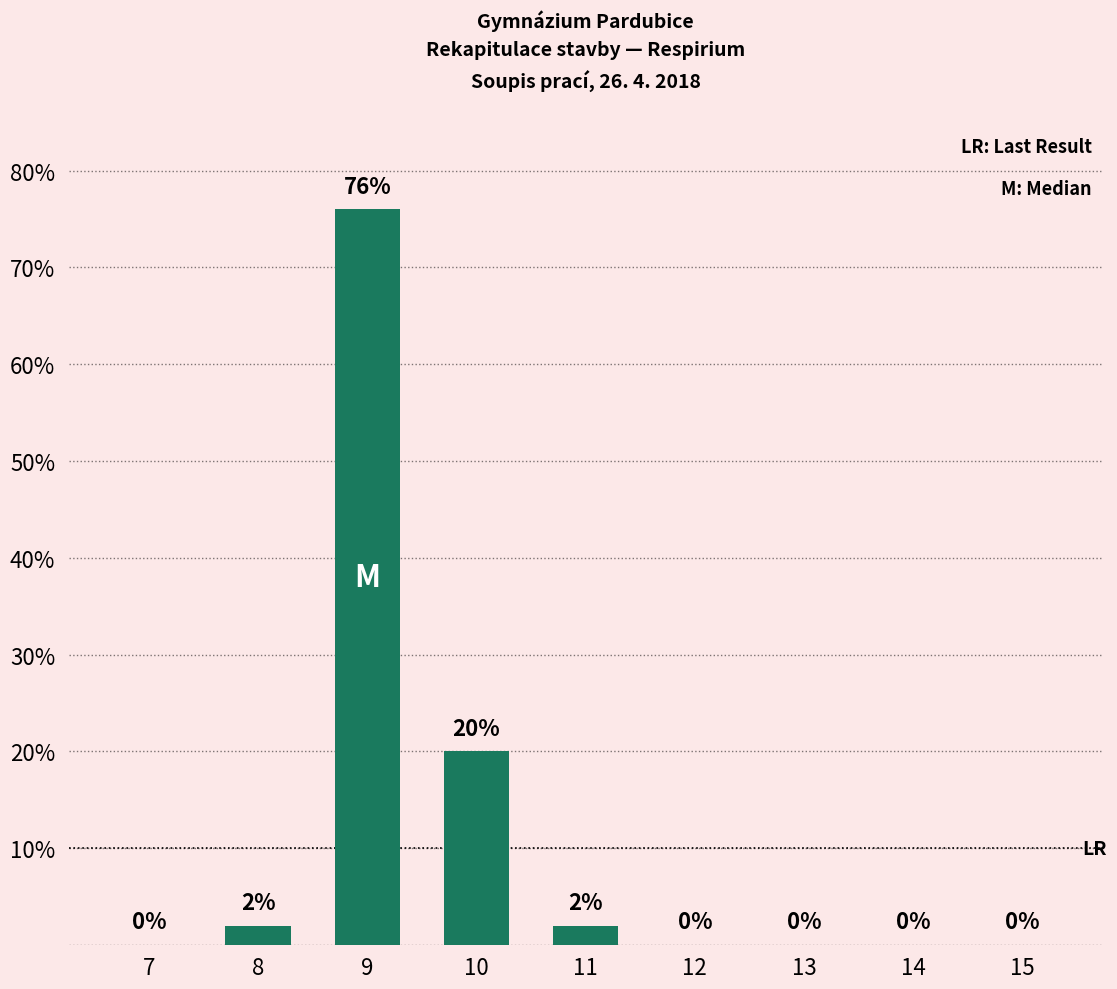

What is the maximum value shown in the chart?

76